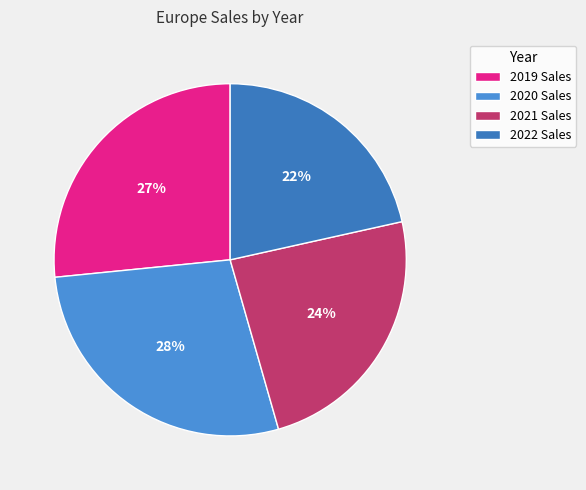

Count the number of slices in the pie.

4